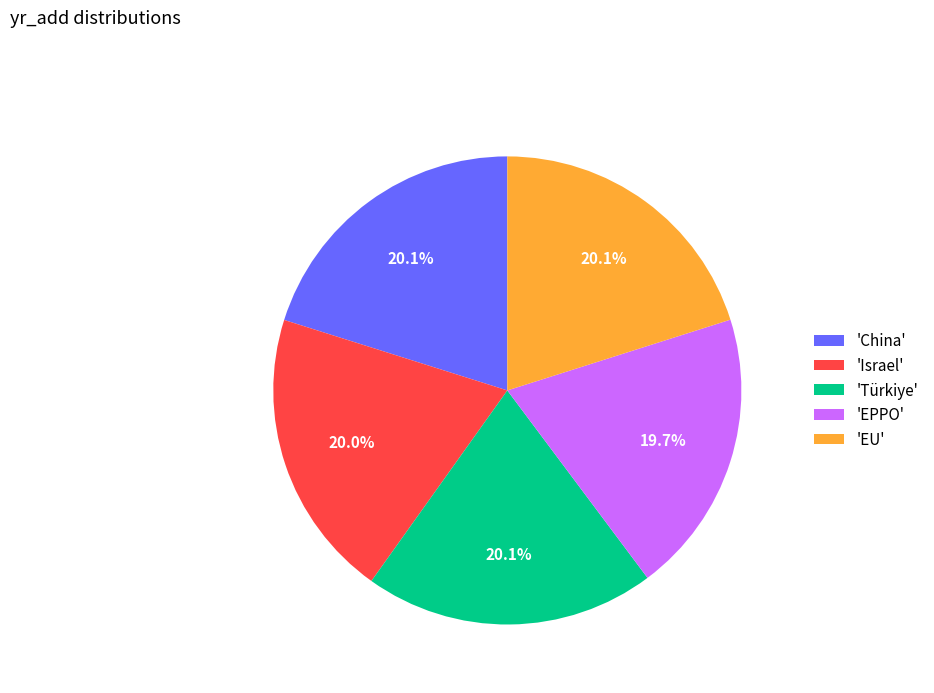

Is the sum of 'China' and 'EU' greater than half?

No